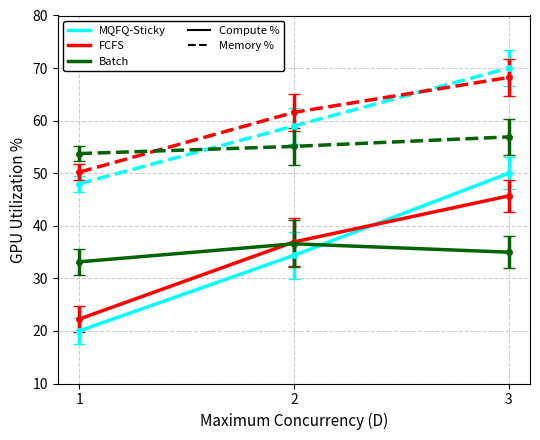

Which series has the largest range (max minus min)?

MQFQ-Sticky